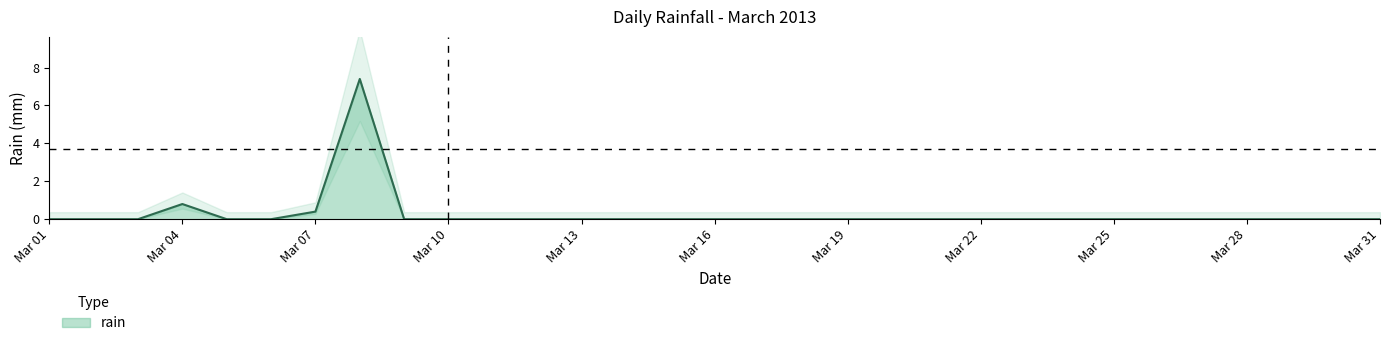

The rain series shows 0.0 at Mar 28. True or false?

True